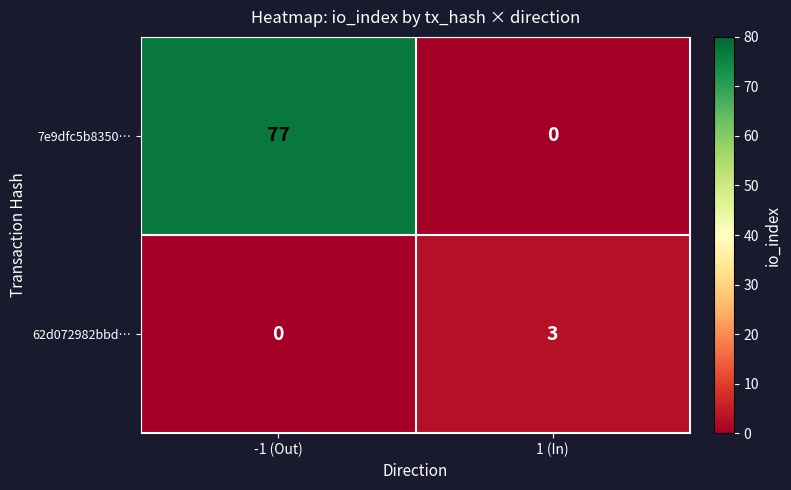

Reading right to left, what are all the values shown in this chart?

7e9dfc5b8350…: 0	77
62d072982bbd…: 3	0